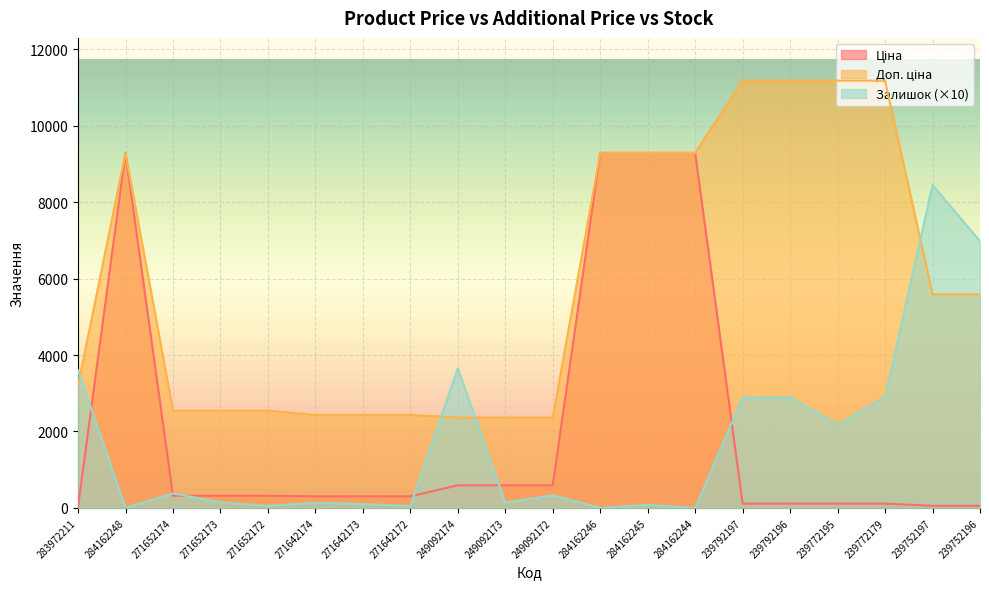

What is the average value of the Доп. ціна series?

5915.7